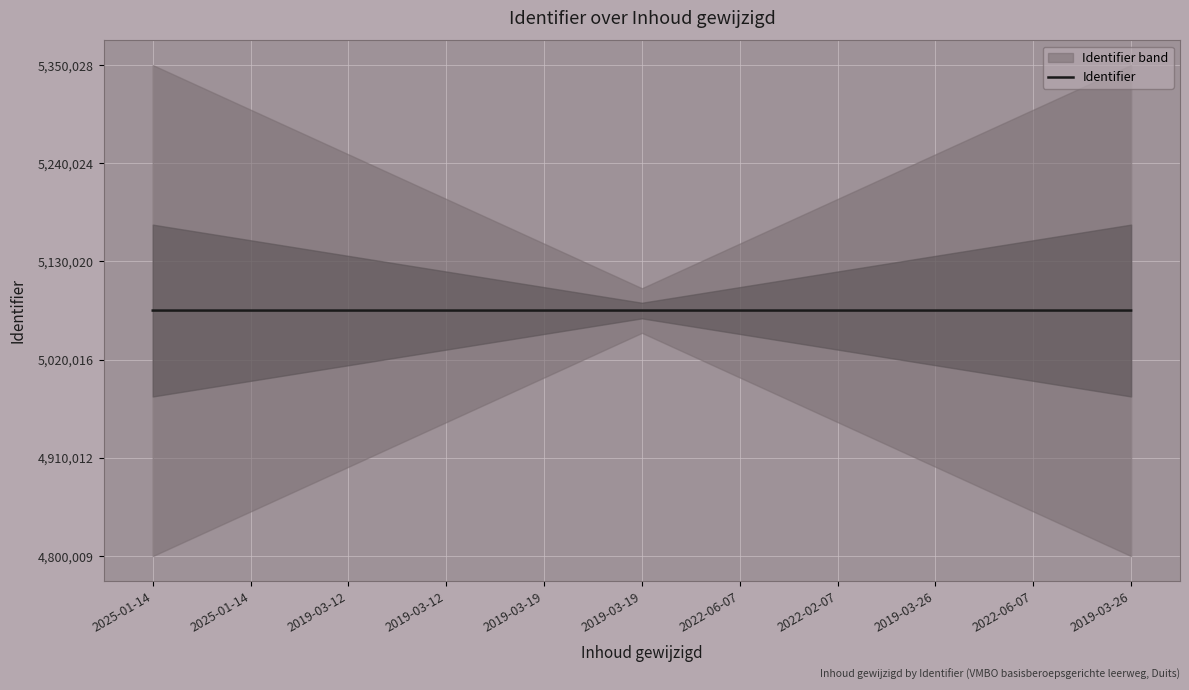

What is the label of the 5th point from the left?

2019-03-19